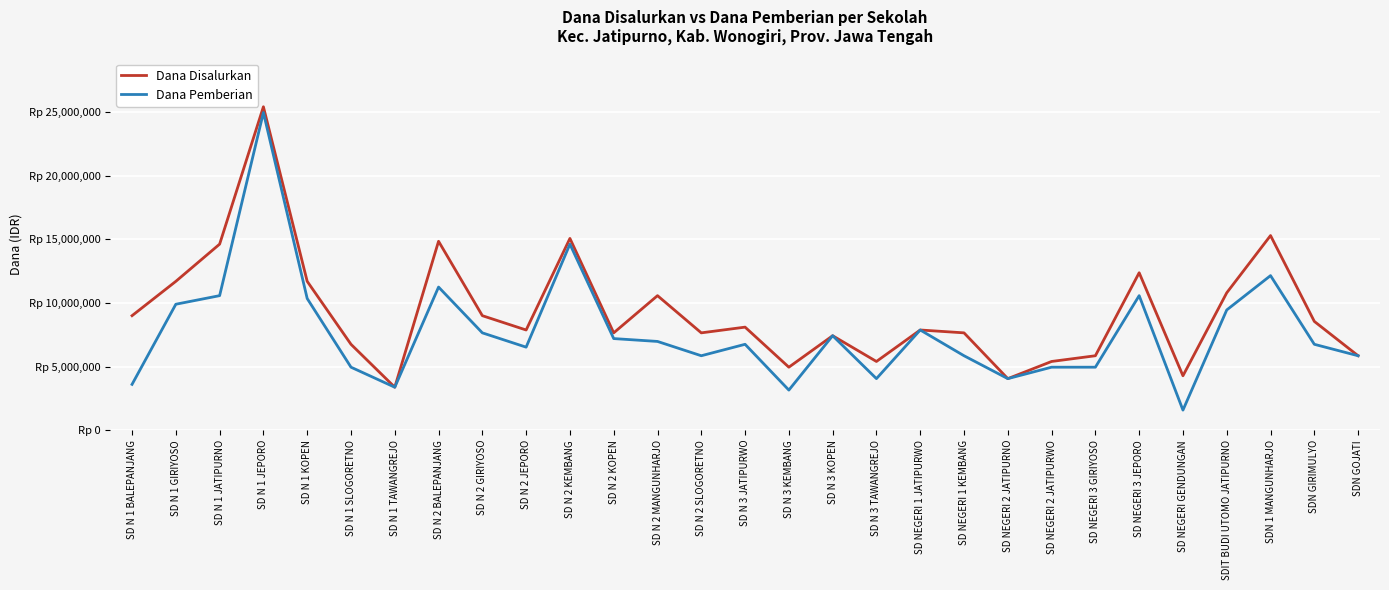

Does the chart have visible grid lines?

Yes